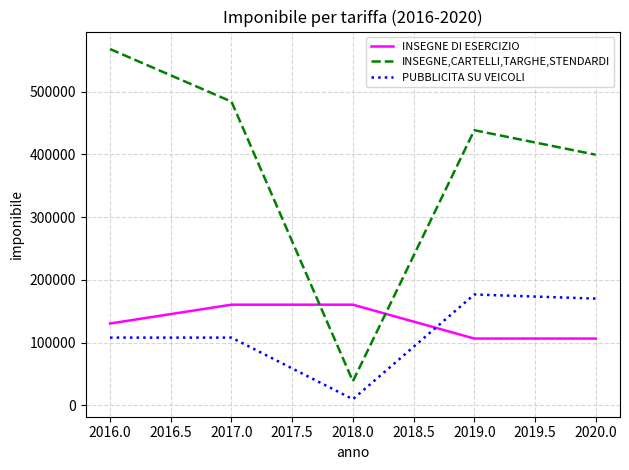

Reading left to right, transcribe all the data shown in this chart.

INSEGNE DI ESERCIZIO: 130473	160467	160467	106478	106478
INSEGNE,CARTELLI,TARGHE,STENDARDI: 567772	483994	38447	438459	399401
PUBBLICITA SU VEICOLI: 107976	107976	9816	176688	170144